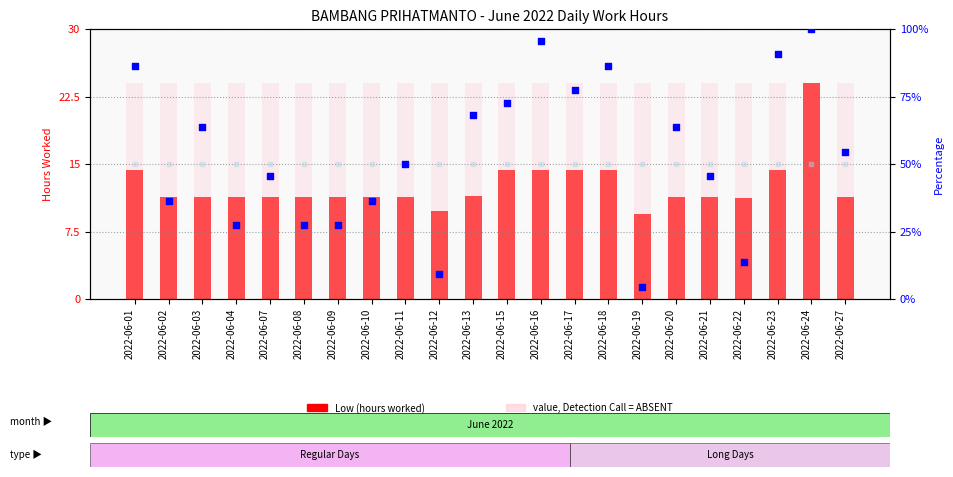

Which series has the largest Y range (max minus min)?

percentile rank within the sample